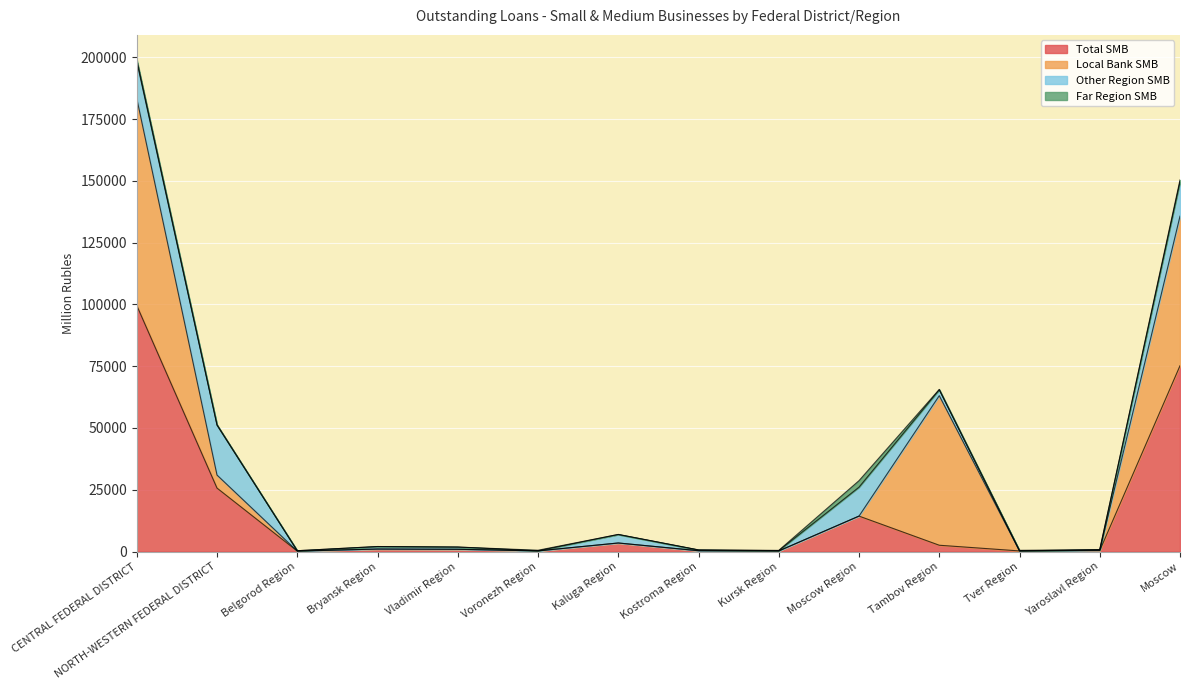

The value of Total SMB at CENTRAL FEDERAL DISTRICT is 159168. True or false?

False